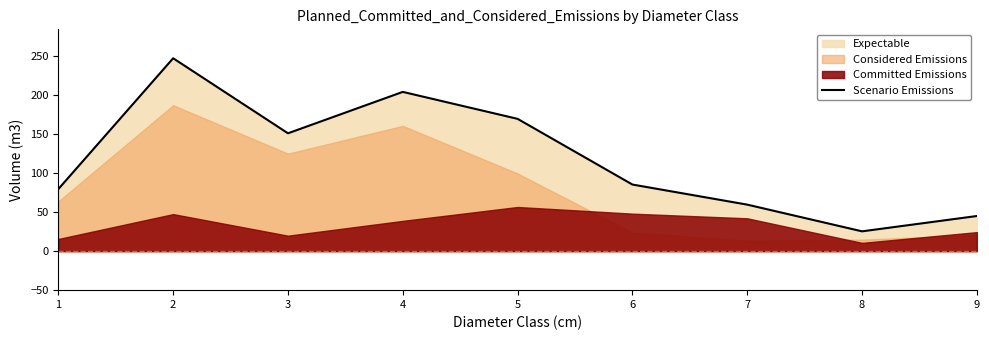

Reading left to right, list all the values displayed in this chart.

1=79.6	2=247.3	3=151.1	4=204.2	5=169.6	6=85.4	7=59.6	8=25.4	9=45.1